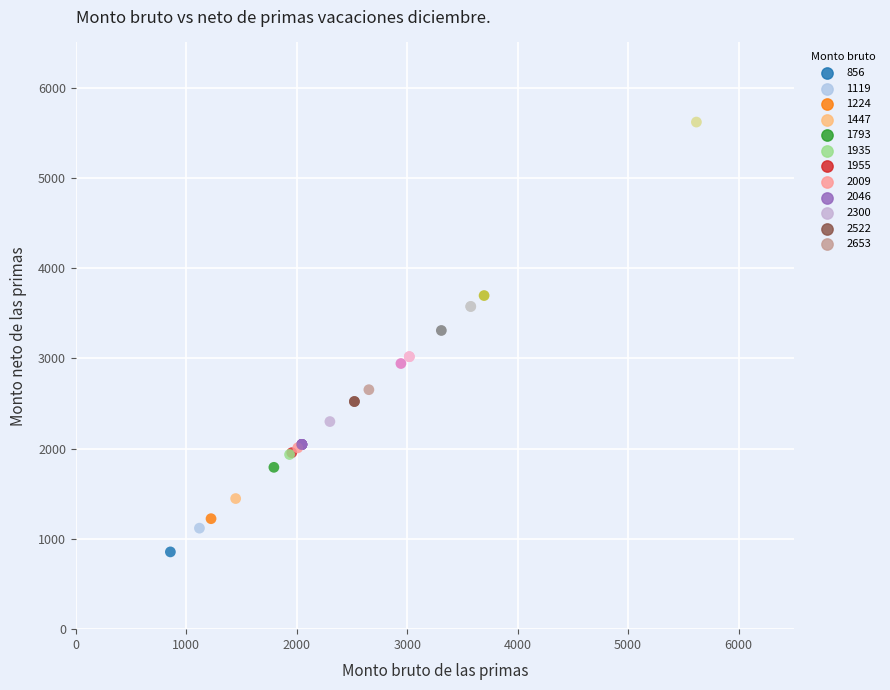

What Y value in the scatter plot is closest to 3237?

3309